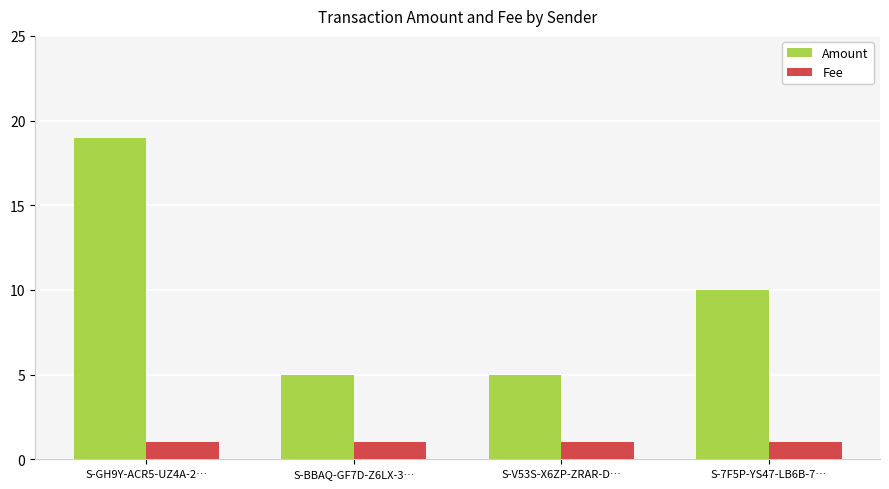

What is the maximum value for Fee?

1